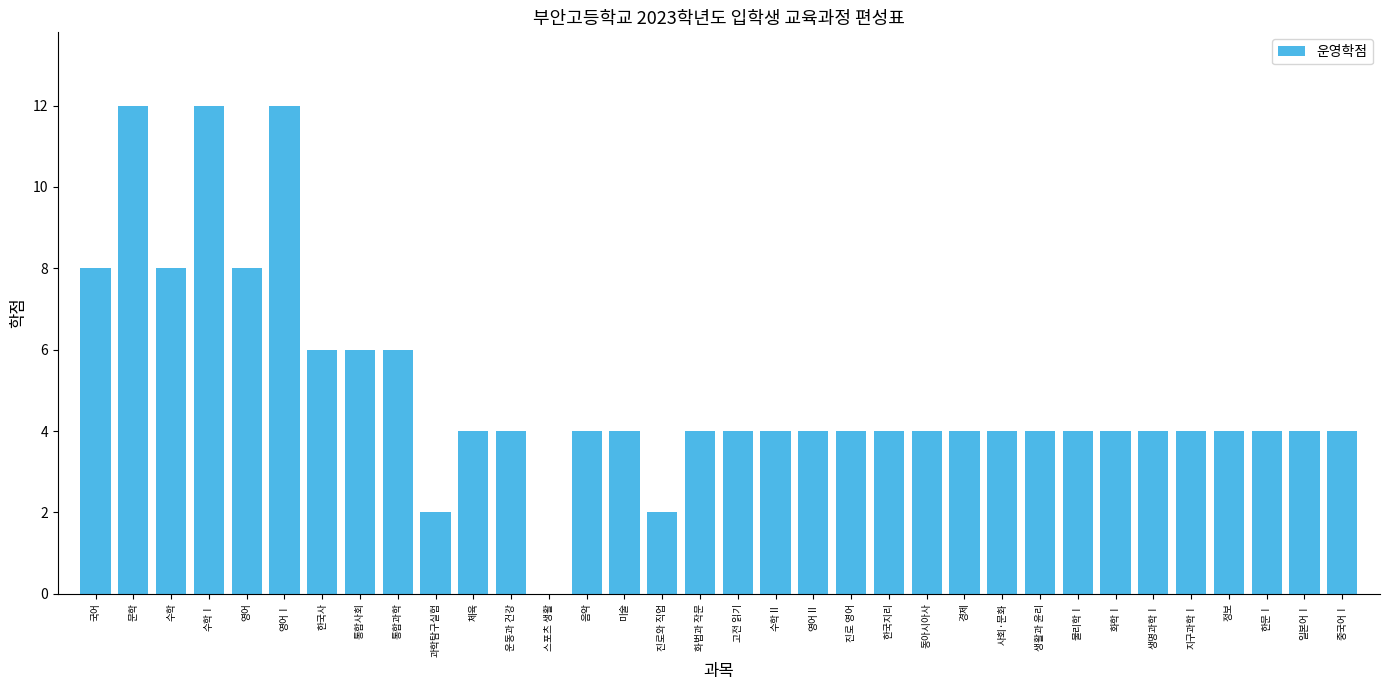

What is the greatest value displayed?

12